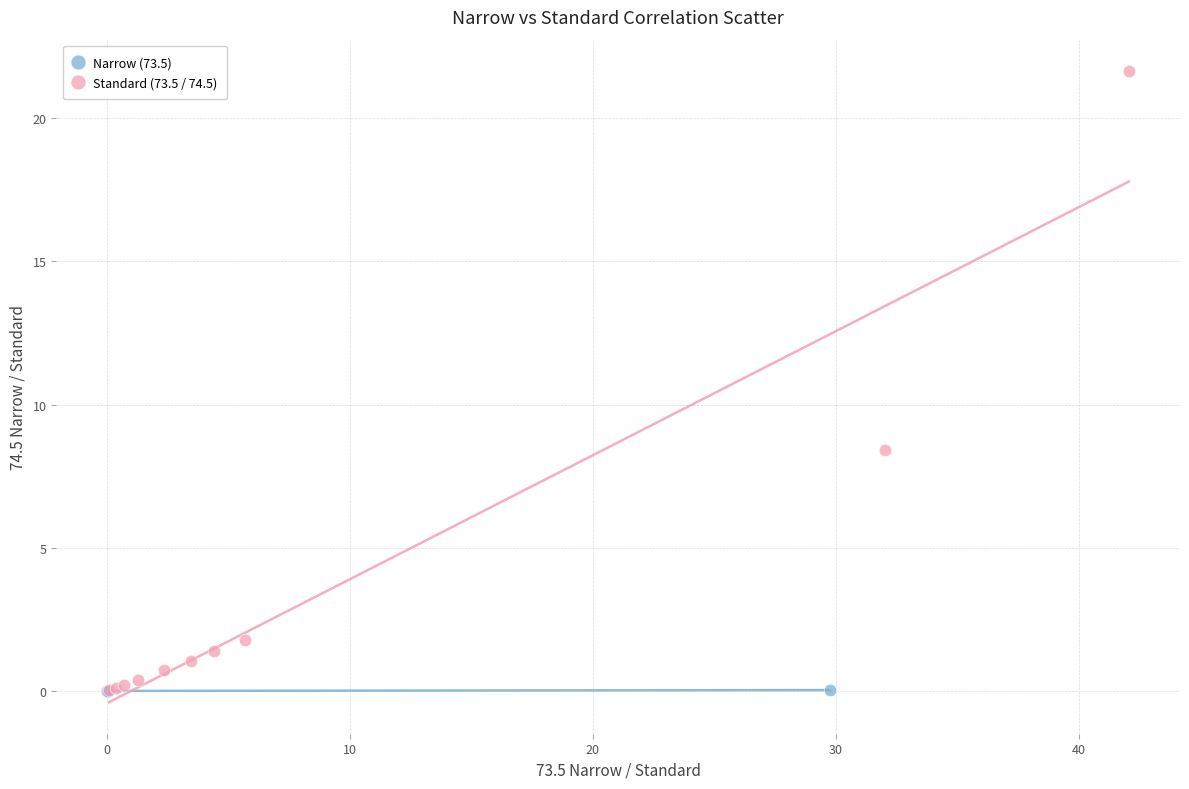

Which series contains the highest Y value?

Standard (73.5 / 74.5)